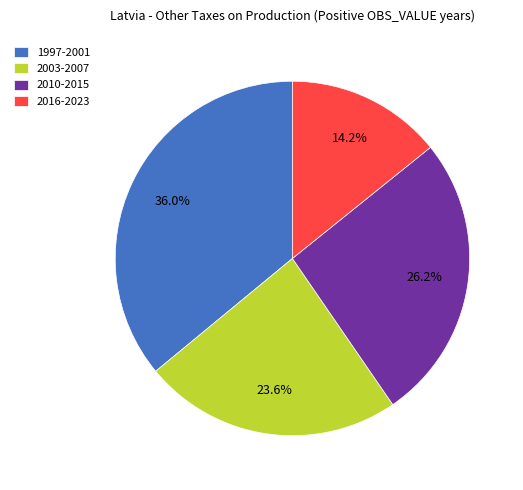

Which has a higher value, 2010-2015 or 2016-2023?

2010-2015